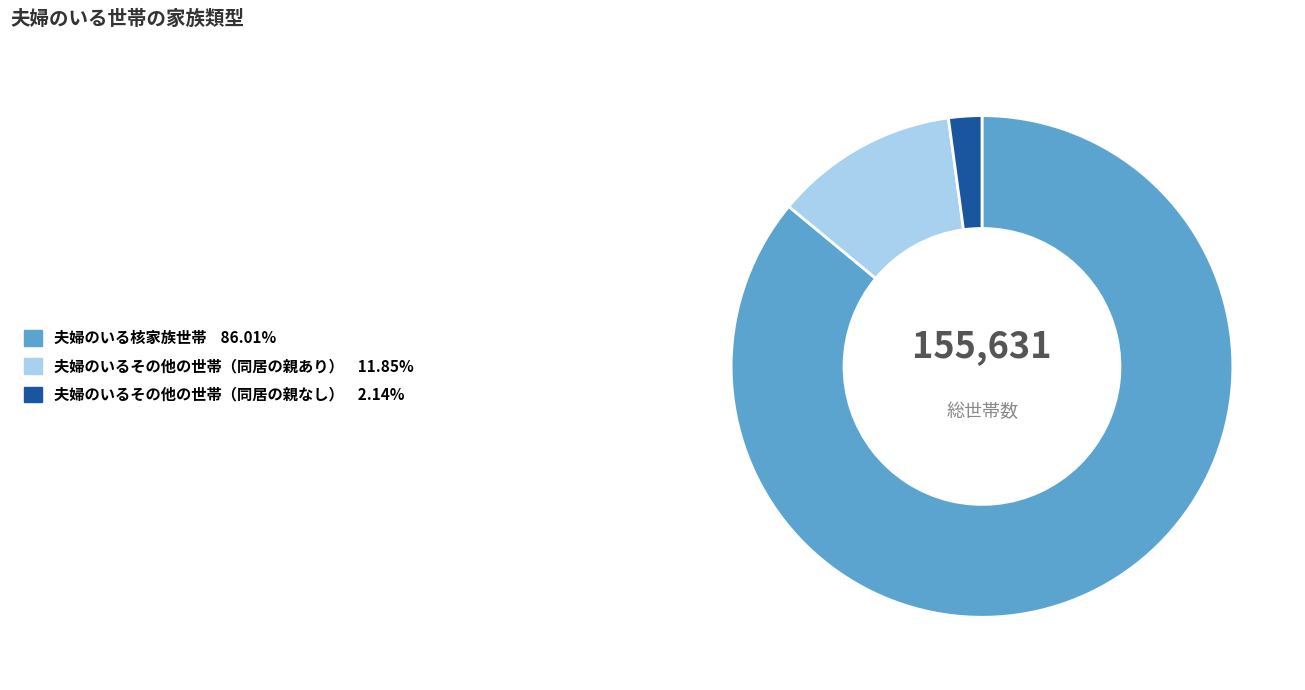

Rank the categories by value from highest to lowest.

夫婦のいる核家族世帯, 夫婦のいるその他の世帯（同居の親あり）, 夫婦のいるその他の世帯（同居の親なし）